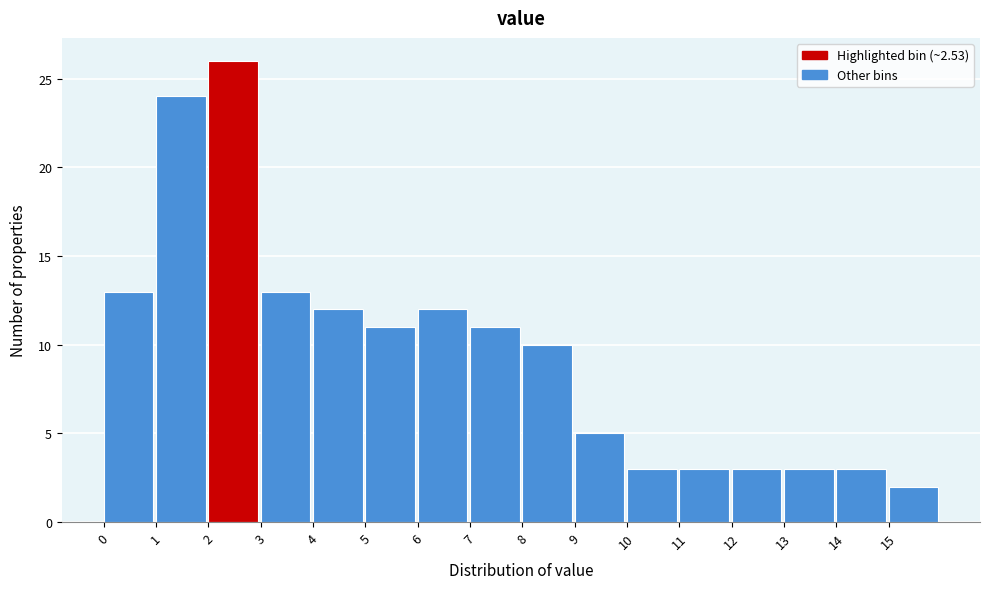

How tall is the bar that spans 11 to 12 on the x-axis? The values are not printed on the chart, so give them approximately, as read against the axis.

3